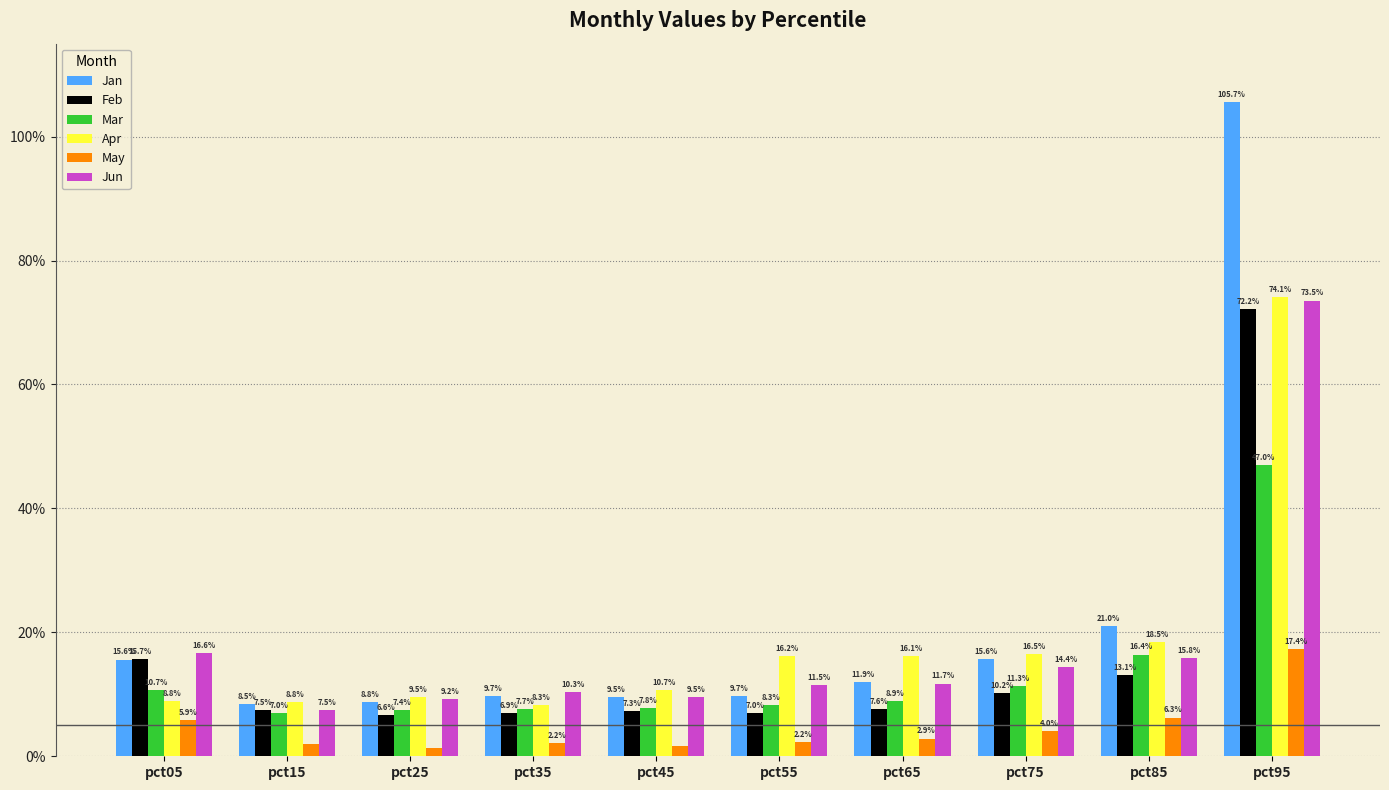

List the labels in order of Mar value, largest first.

pct95, pct85, pct75, pct05, pct65, pct55, pct45, pct35, pct25, pct15